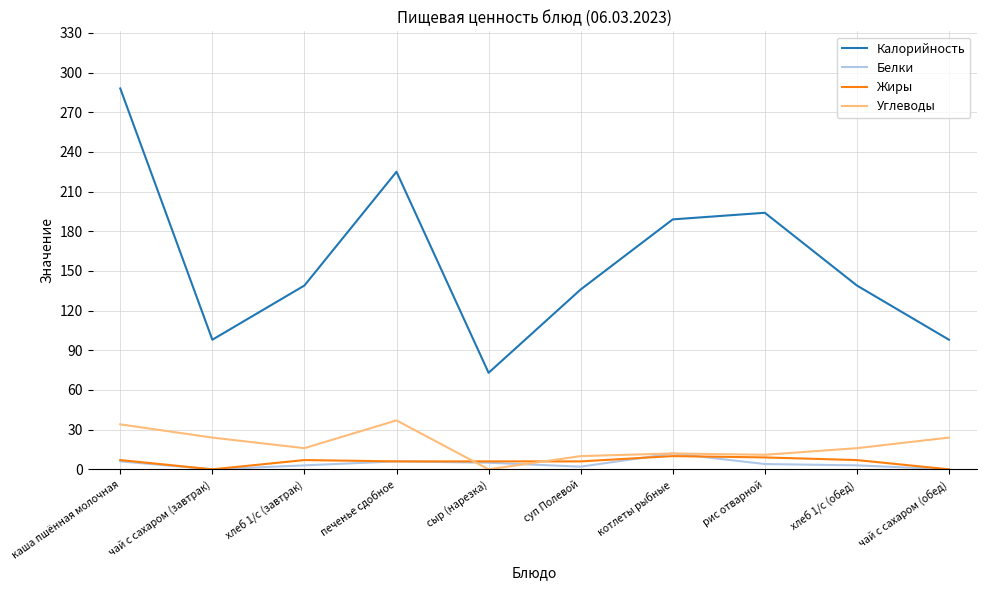

Is the value of Калорийность at суп Полевой greater than the value of Жиры at сыр (нарезка)?

Yes